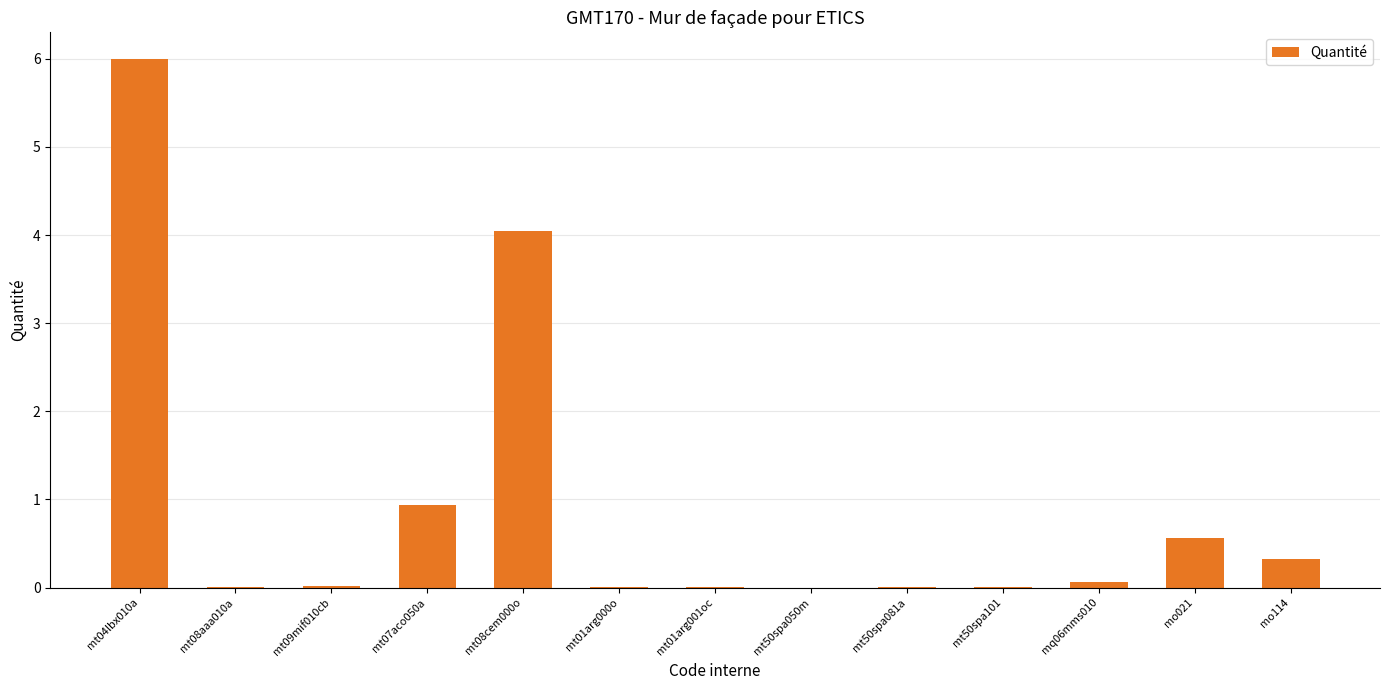

How many categories are shown in the chart?

13